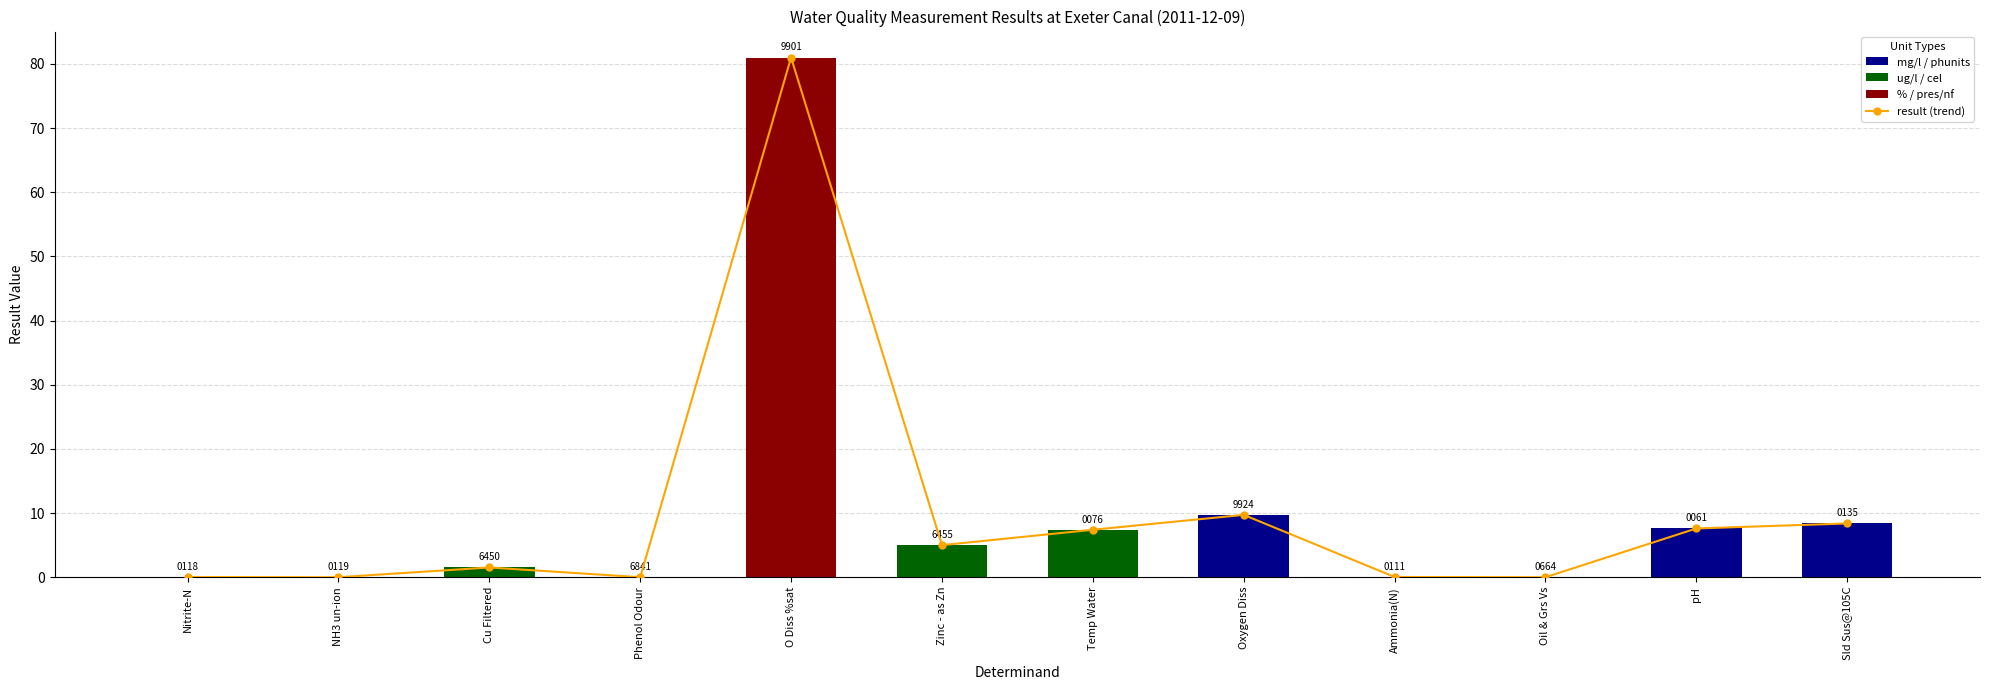

How many data points are above 5?

5